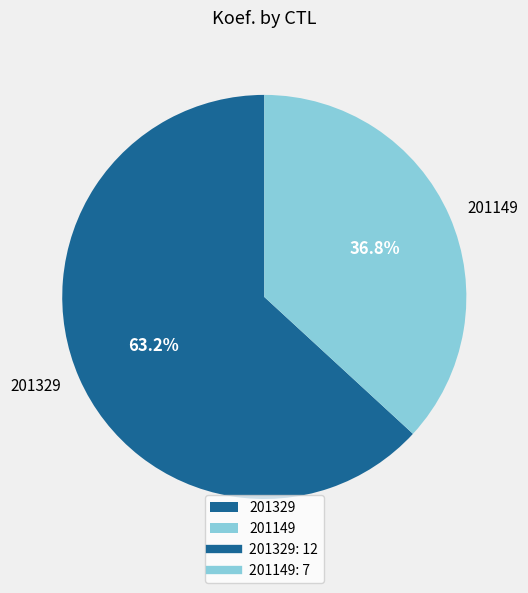

To the nearest percent, what portion does 201329 represent?

63%